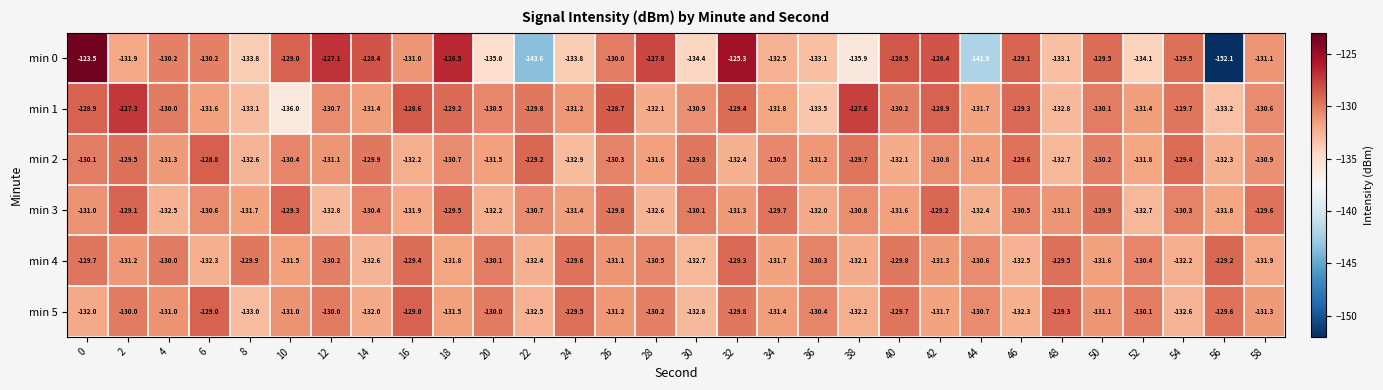

Is the value of min 0 at 46 greater than the value of min 3 at 42?

Yes